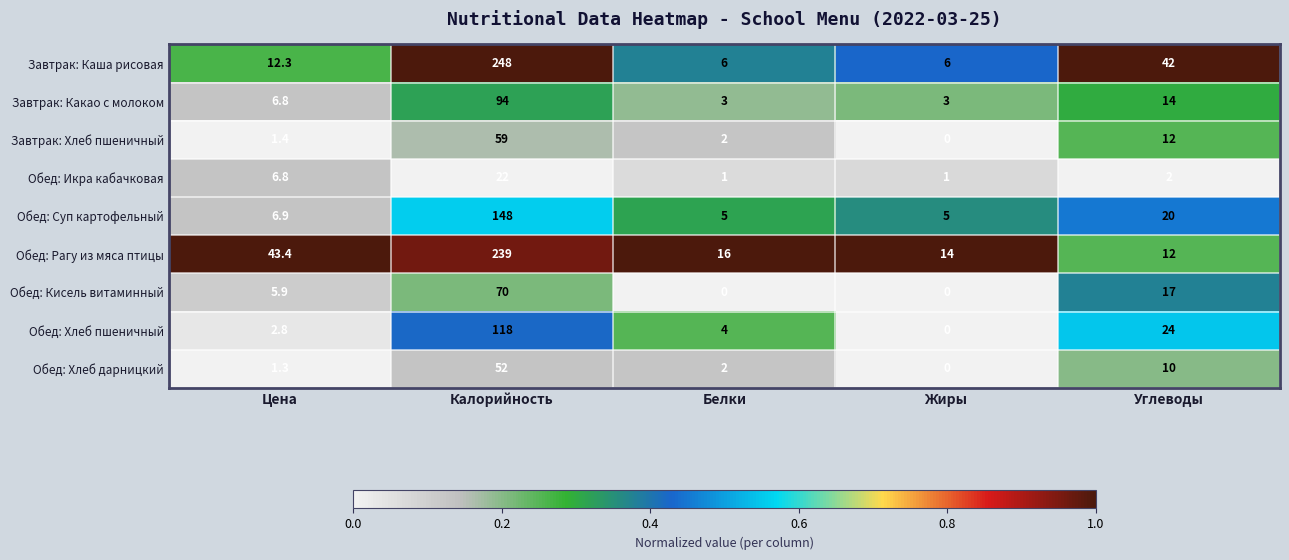

At which label does Завтрак: Хлеб пшеничный first exceed 2?

Калорийность